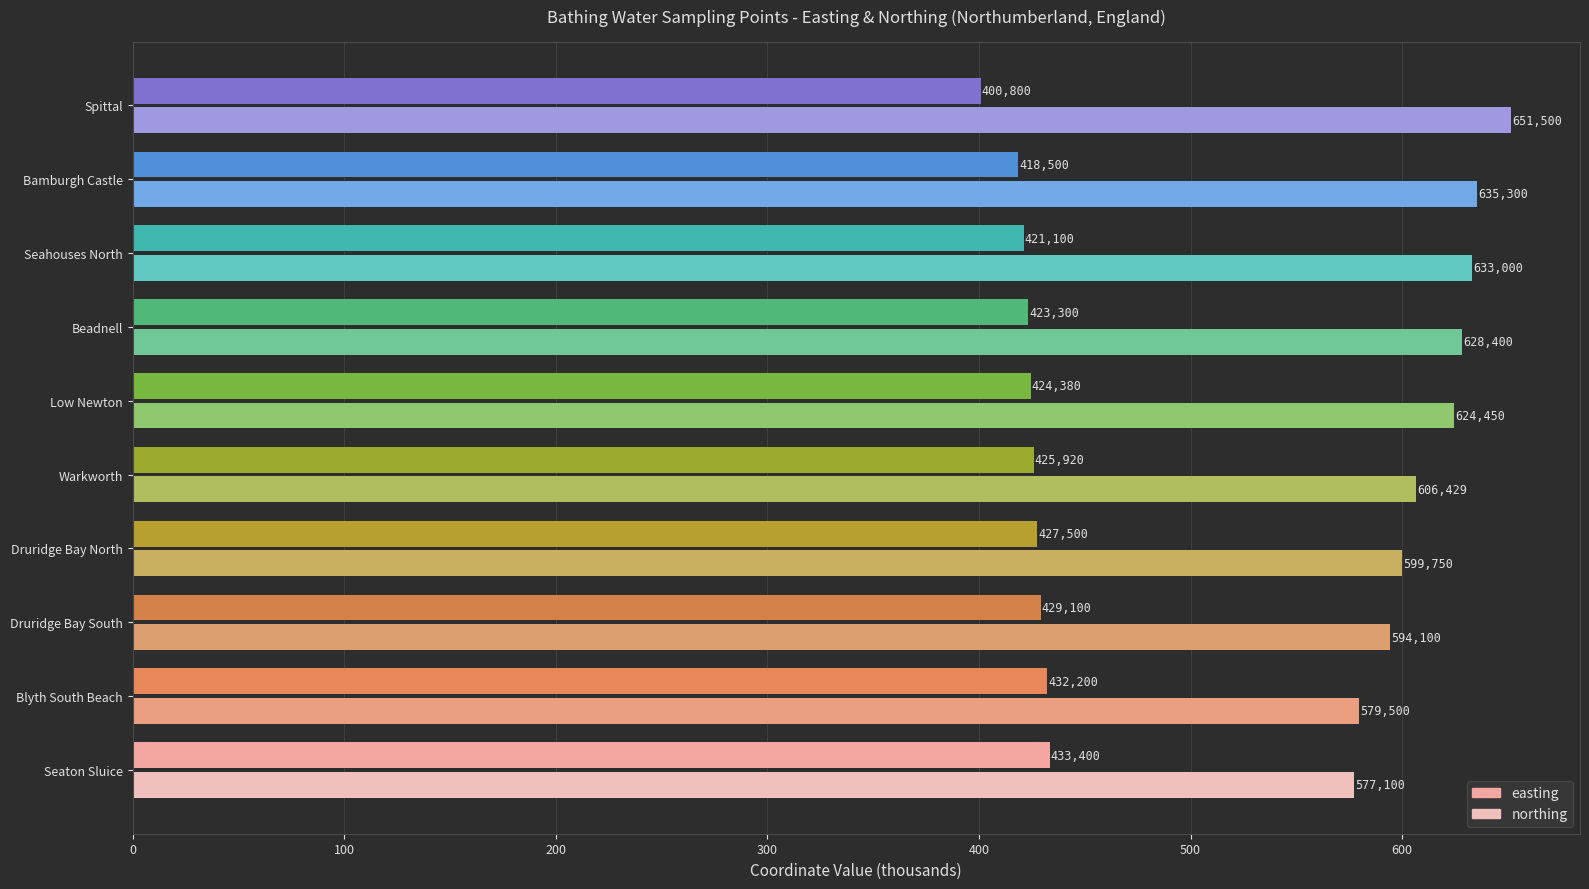

Reading left to right, extract all data points from this chart.

easting: 433.4	432.2	429.1	427.5	425.9	424.4	423.3	421.1	418.5	400.8
northing: 577.1	579.5	594.1	599.8	606.4	624.5	628.4	633.0	635.3	651.5